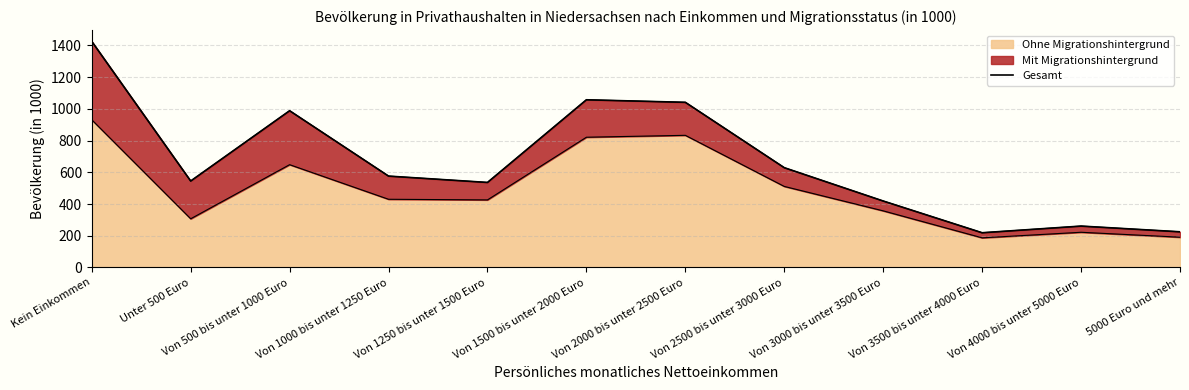

What is the sum of all values?

7921